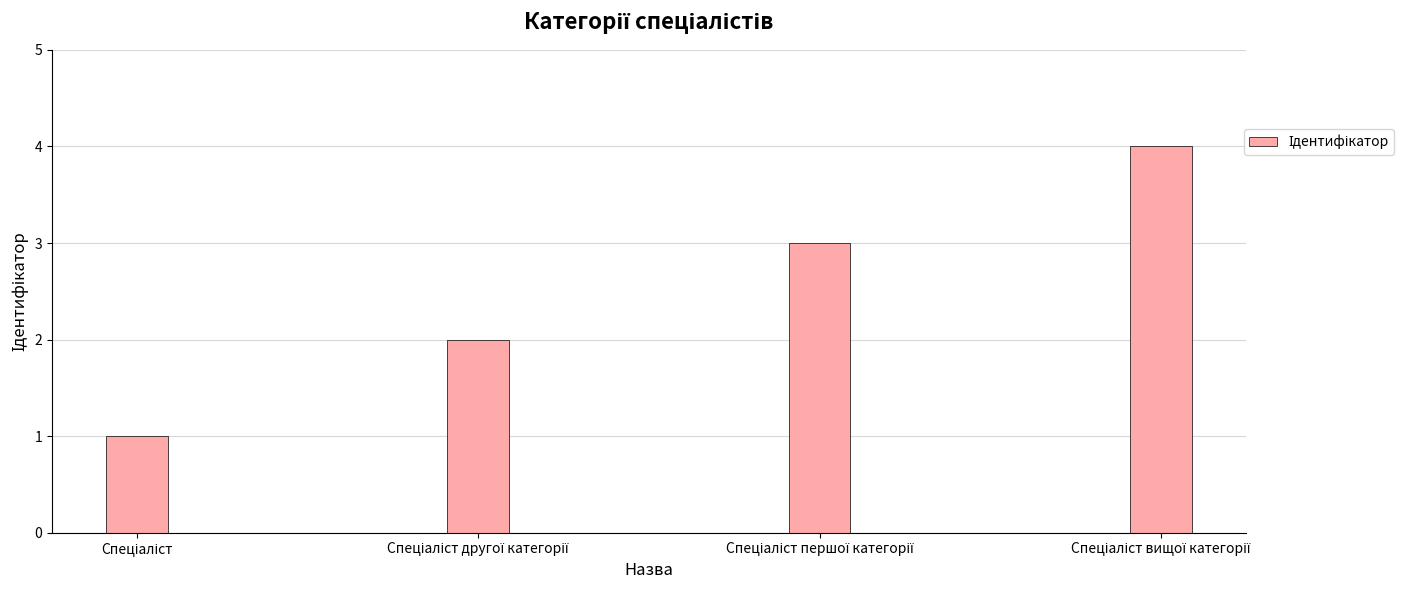

What is the greatest value displayed?

4